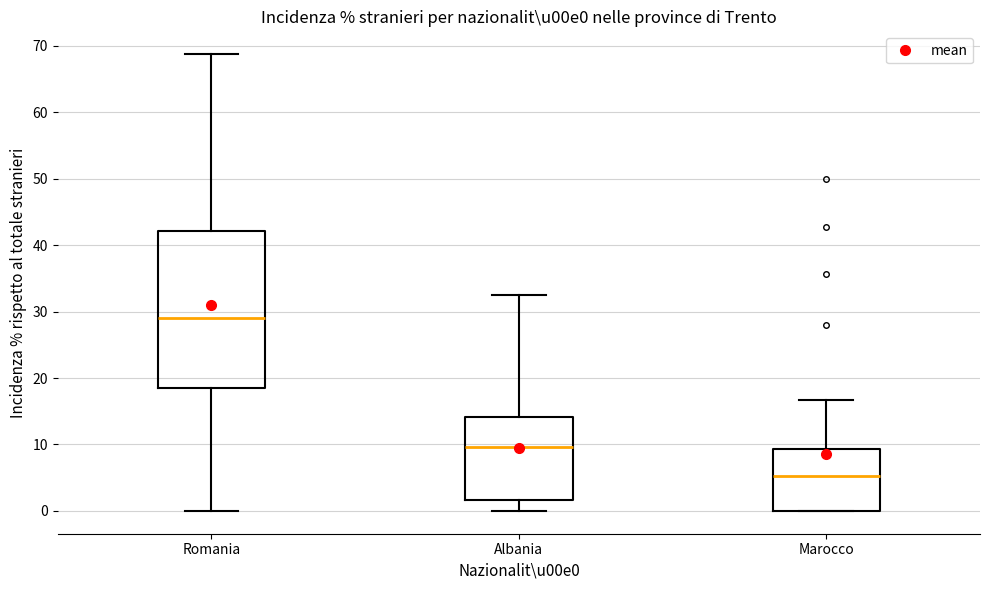

Reading left to right, read every box against the y-axis: the position of its median line, the range the box covers, and the ends of its whiskers. The values are not printed on the chart, so give them approximately, as read against the axis.

Romania: median 29, box 19 to 42, whiskers 0 to 69
Albania: median 10, box 2 to 14, whiskers 0 to 32
Marocco: median 5, box 0 to 9, whiskers 0 to 17